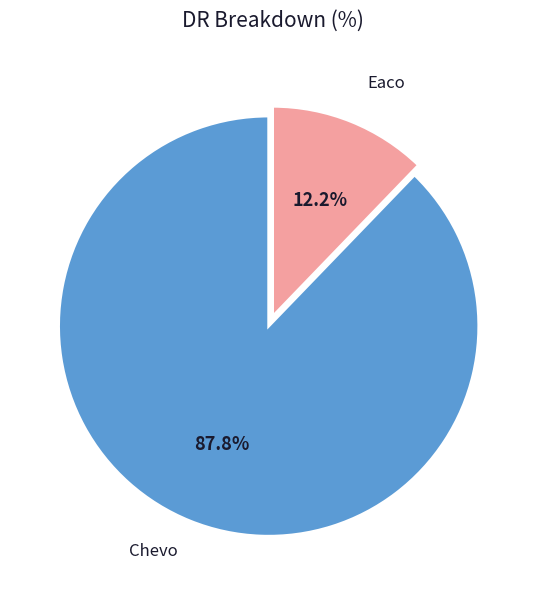

To the nearest percent, what is the average slice percentage?

50%